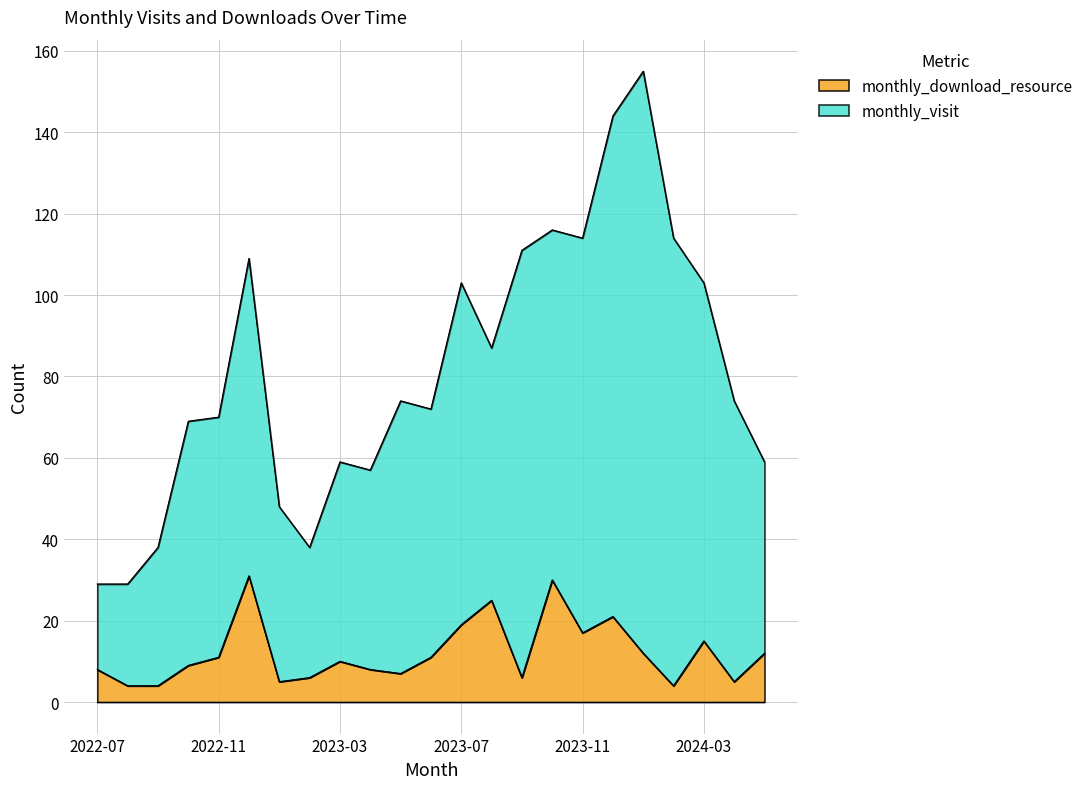

At which category does the data reach its first local valley?

2023-01